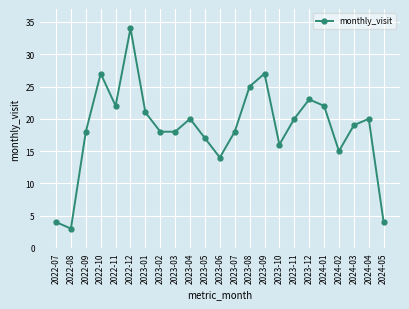

True or false: there are more than 1 points higher than both neighbors.

True